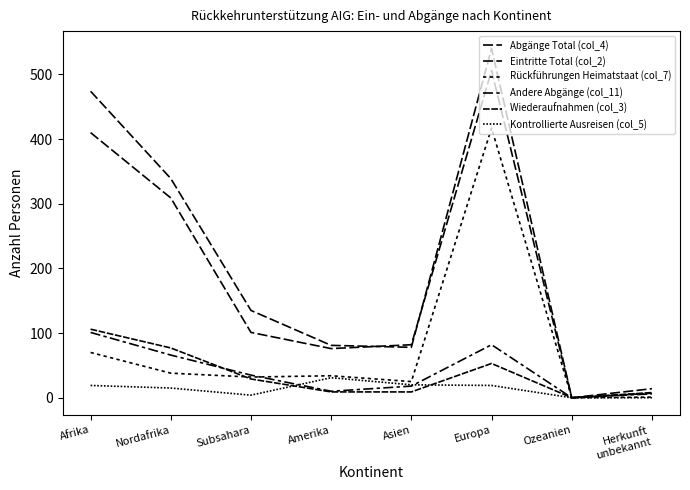

How many lines are shown in the chart?

6